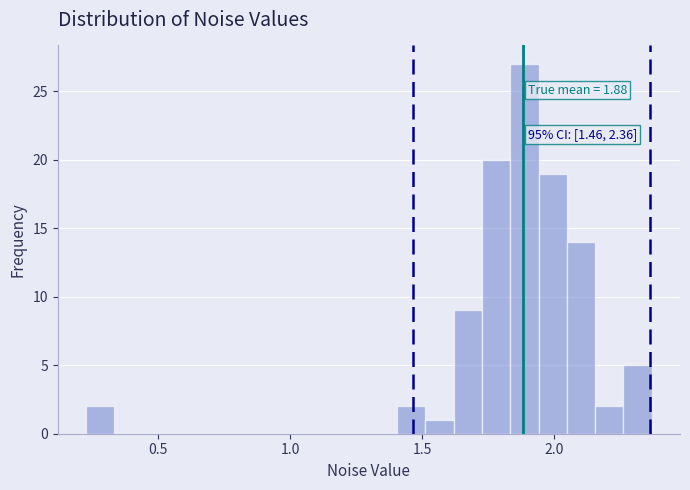

Around what value on the x-axis is the tallest bar? Give the approximate position of its centre, as read against the axis.

1.90